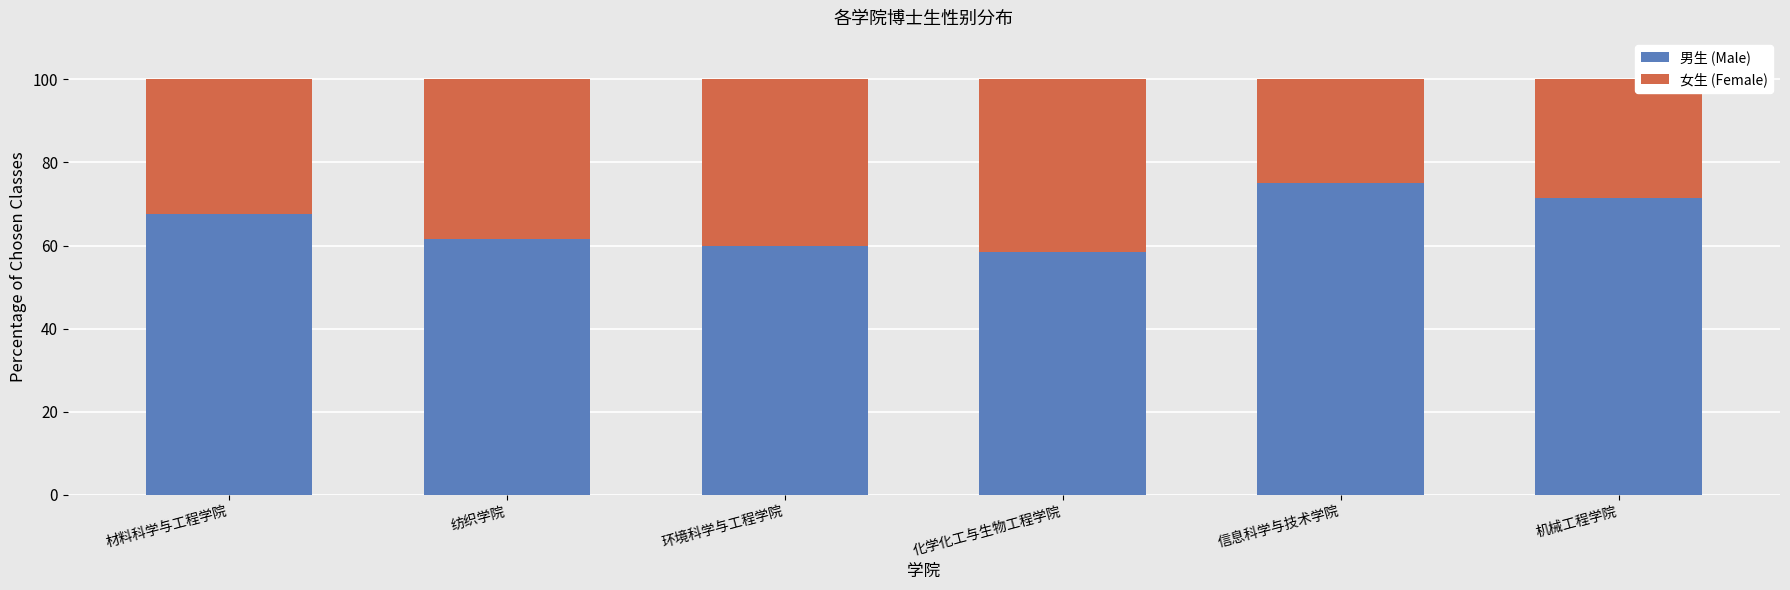

What is the total value across all series at 信息科学与技术学院?

100.0